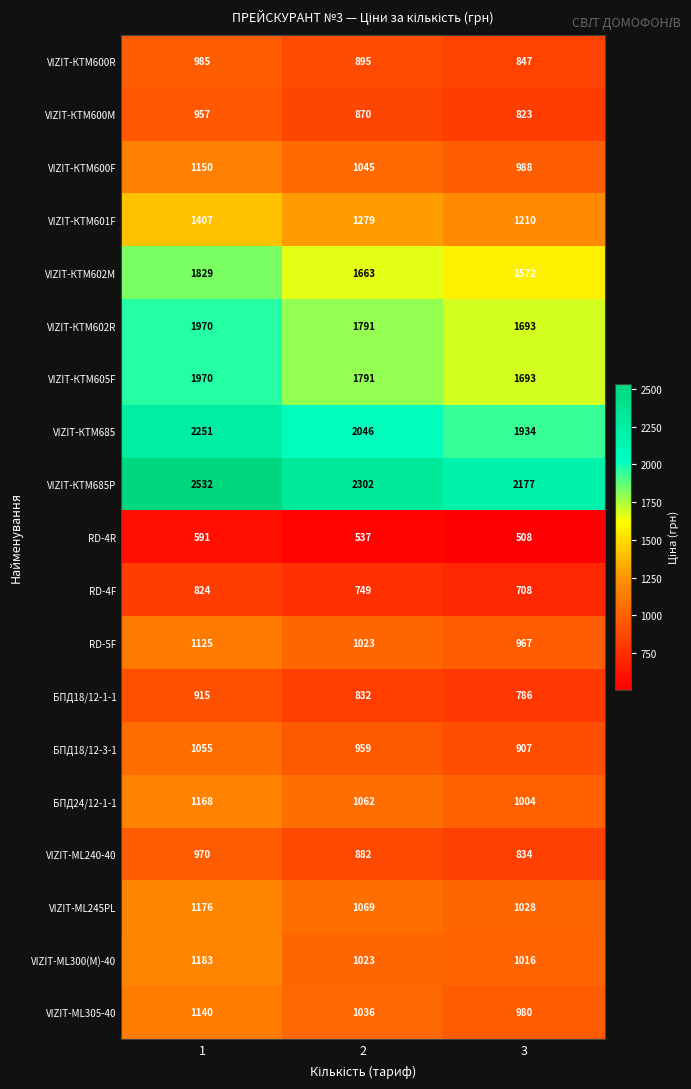

The value of БПД18/12-1-1 at 3 is 786. True or false?

True